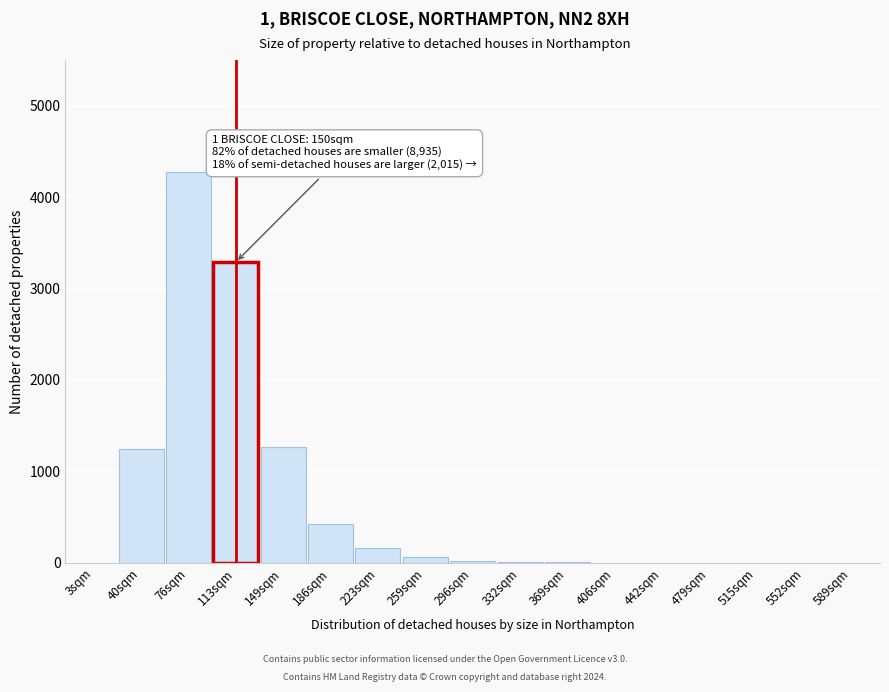

At which category does the chart reach its peak across all series?

76sqm